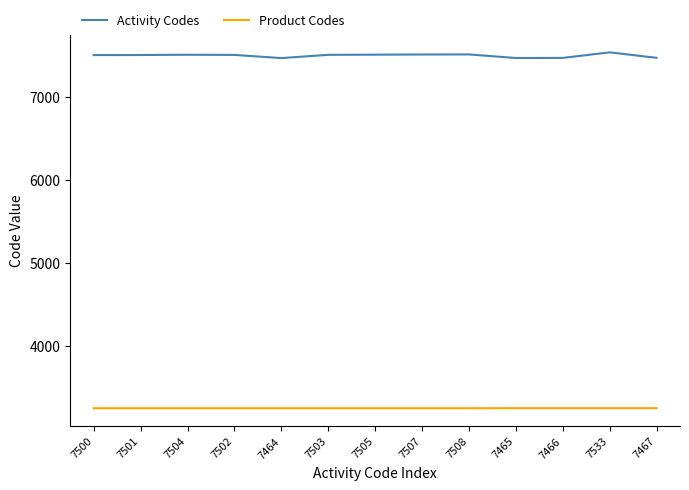

What is the smallest value displayed?

3249